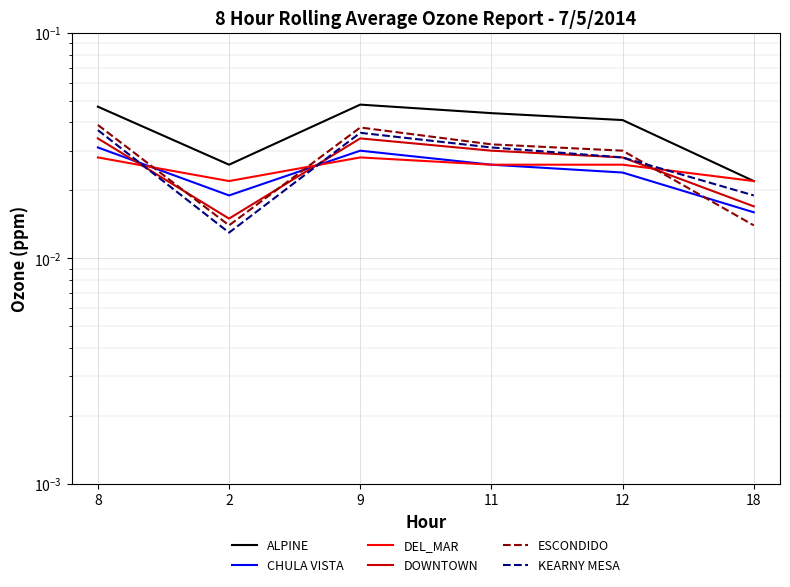

How many lines are shown in the chart?

6